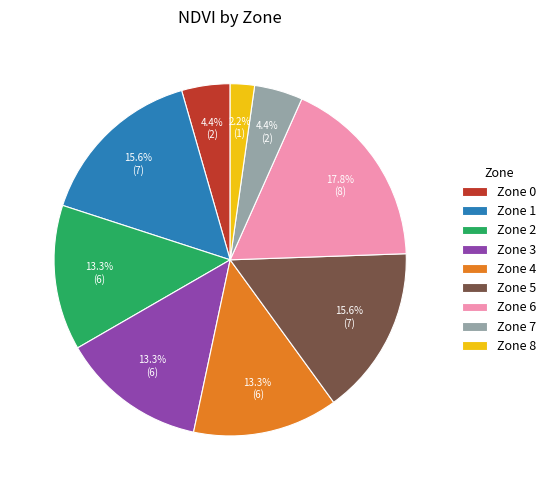

Which slice is the smallest?

Zone 8